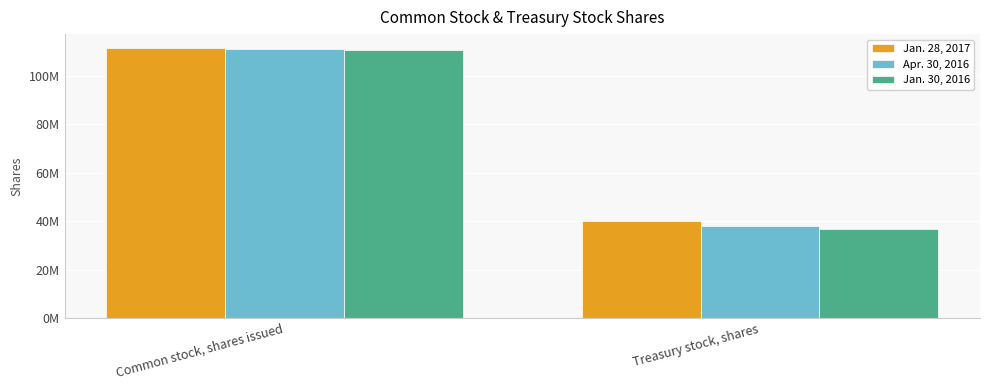

What is the label of the 1st bar from the right?

Treasury stock, shares